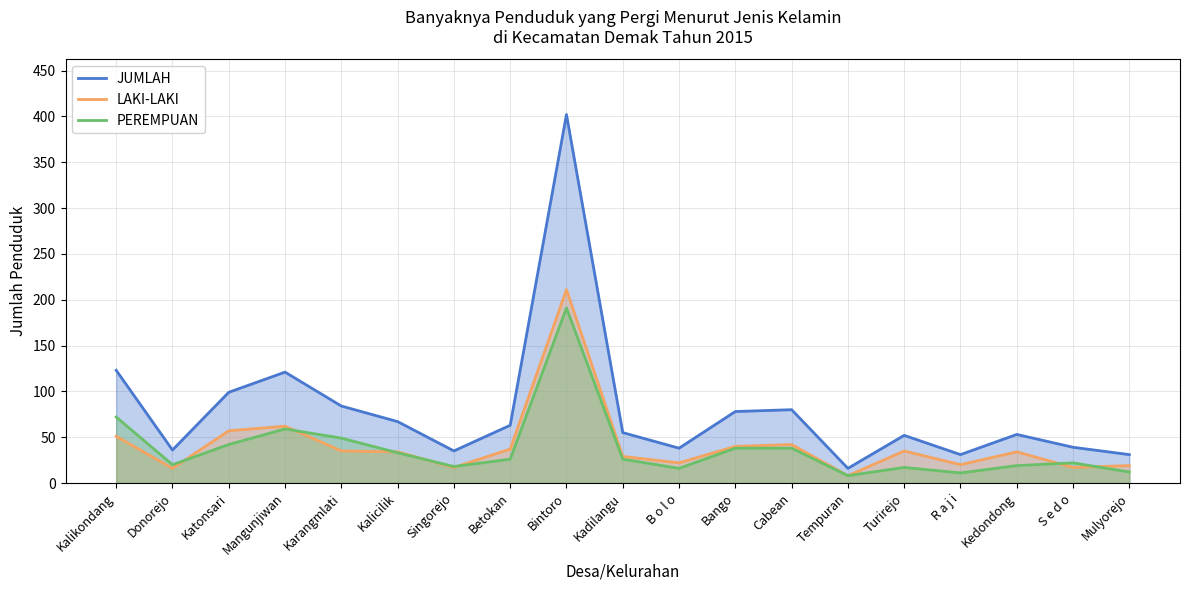

Between which two adjacent categories do PEREMPUAN and LAKI-LAKI first intersect?

Donorejo and Katonsari